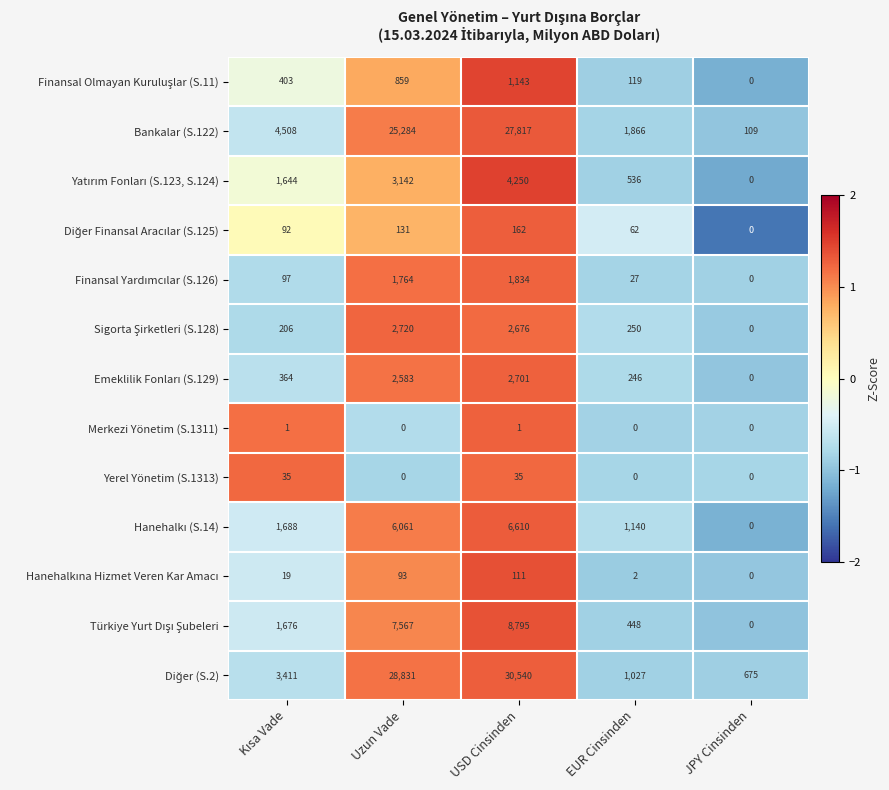

The Yerel Yönetim (S.1313) series shows 35 at USD Cinsinden. True or false?

True